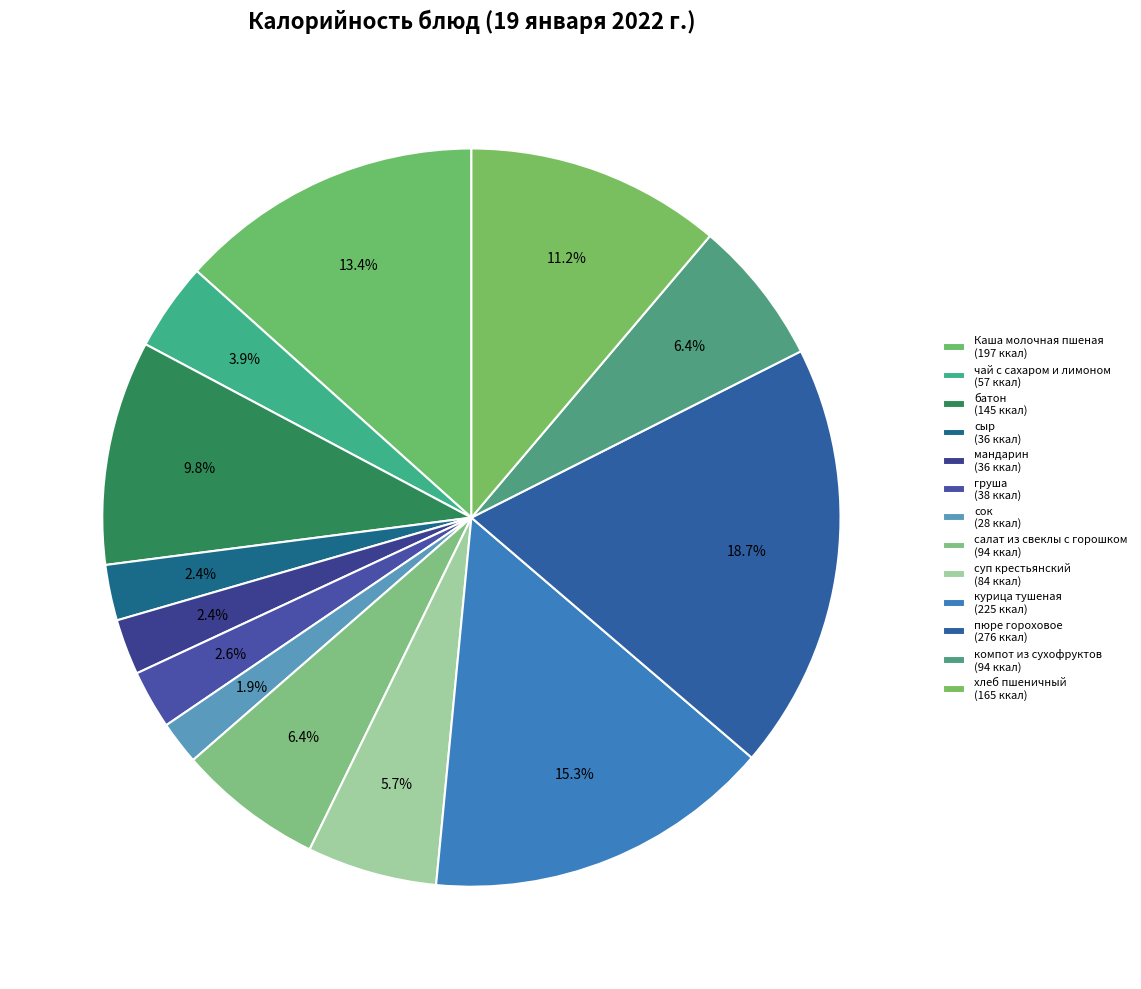

True or false: батон accounts for 16% of the total.

False